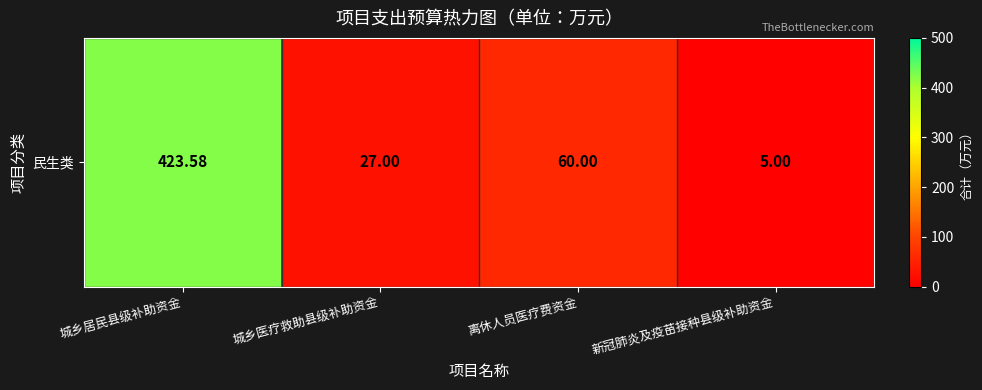

Which label corresponds to the smallest value in the chart?

新冠肺炎及疫苗接种县级补助资金